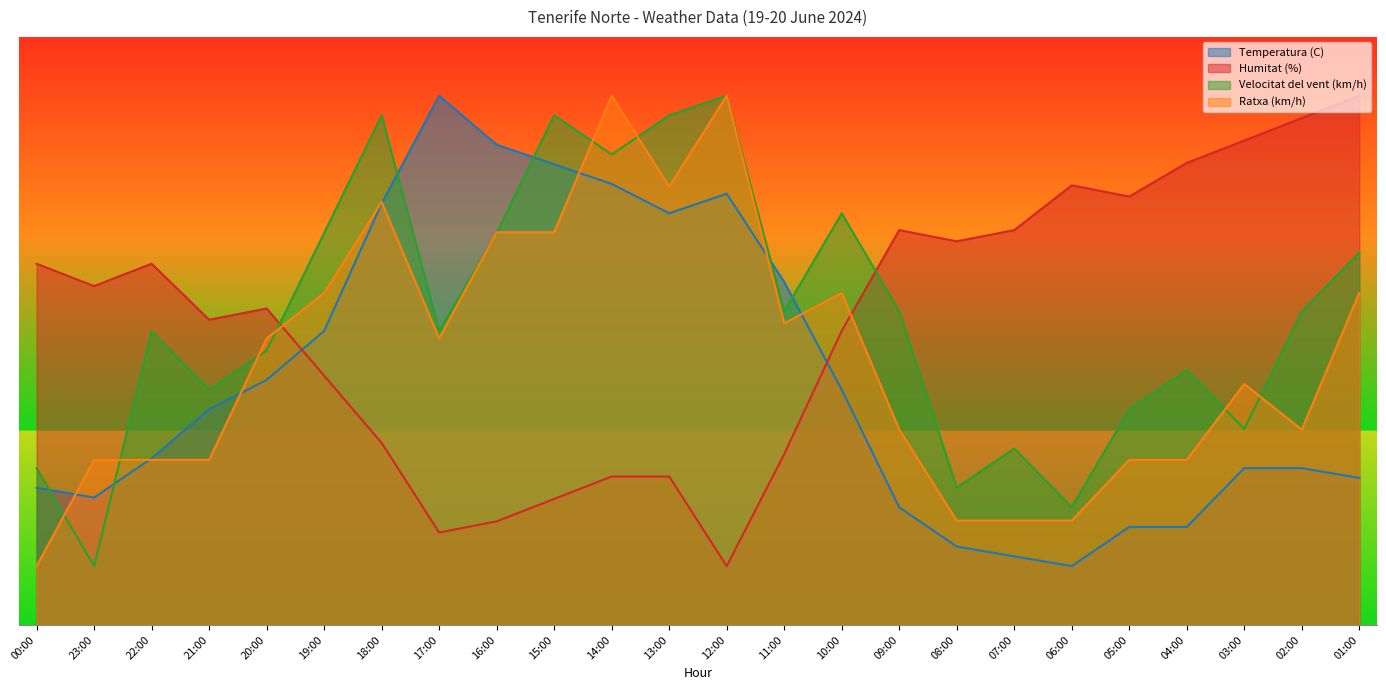

Reading right to left, what are all the values shown in this chart?

Temperatura (C): 25.0	26.7	26.7	16.7	16.7	10.0	11.7	13.3	20.0	40.0	58.3	73.3	70.0	75.0	78.3	81.7	90.0	71.7	50.0	41.7	36.7	28.3	21.7	23.3
Humitat (%): 90.0	86.2	82.4	78.6	72.9	74.8	67.1	65.2	67.1	50.0	29.0	10.0	25.2	25.2	21.4	17.6	15.7	31.0	42.4	53.8	51.9	61.4	57.6	61.4
Velocitat del vent (km/h): 63.3	53.3	33.3	43.3	36.7	20.0	30.0	23.3	53.3	70.0	53.3	90.0	86.7	80.0	86.7	66.7	50.0	86.7	66.7	46.7	40.0	50.0	10.0	26.7
Ratxa (km/h): 56.5	33.2	41.0	28.1	28.1	17.7	17.7	17.7	33.2	56.5	51.3	90.0	74.5	90.0	66.8	66.8	48.7	71.9	56.5	48.7	28.1	28.1	28.1	10.0